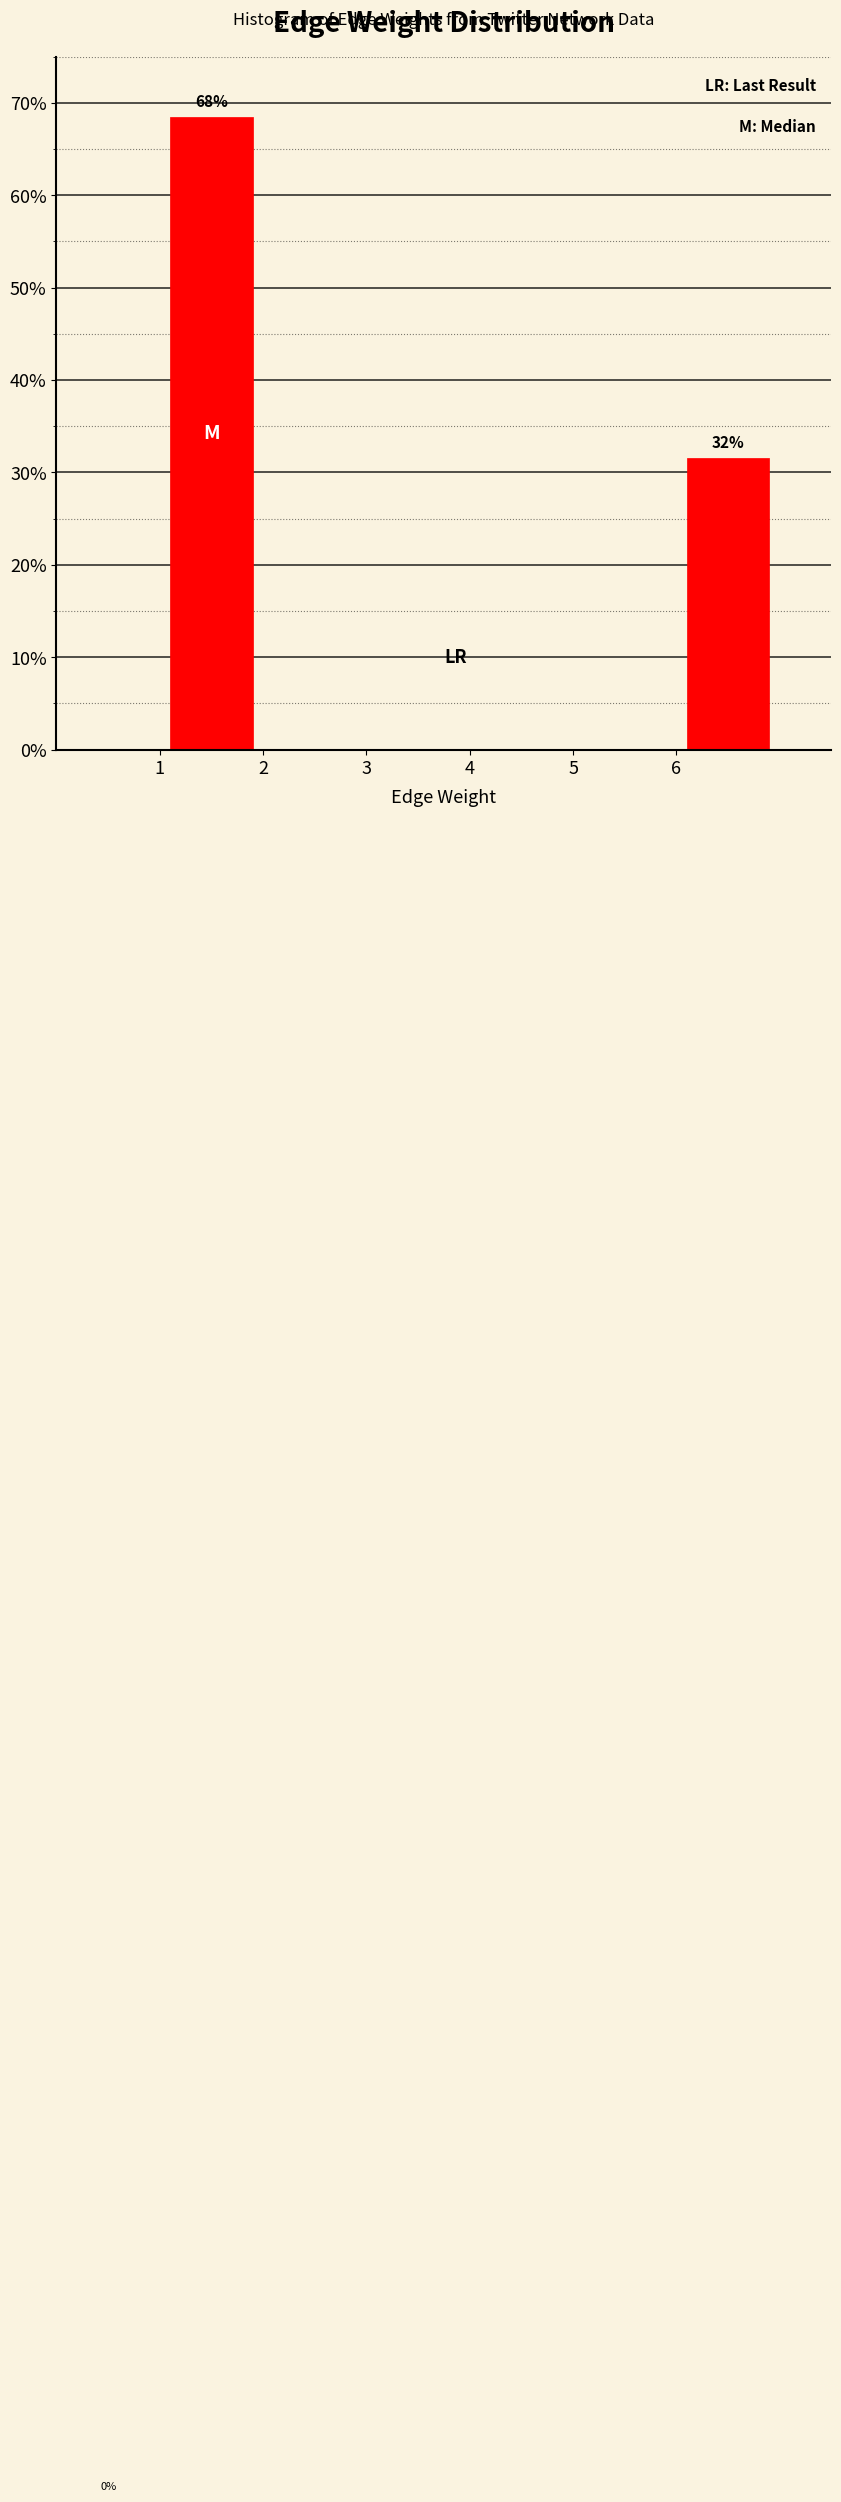

Over which range of the x-axis is the bar tallest?

1 to 2